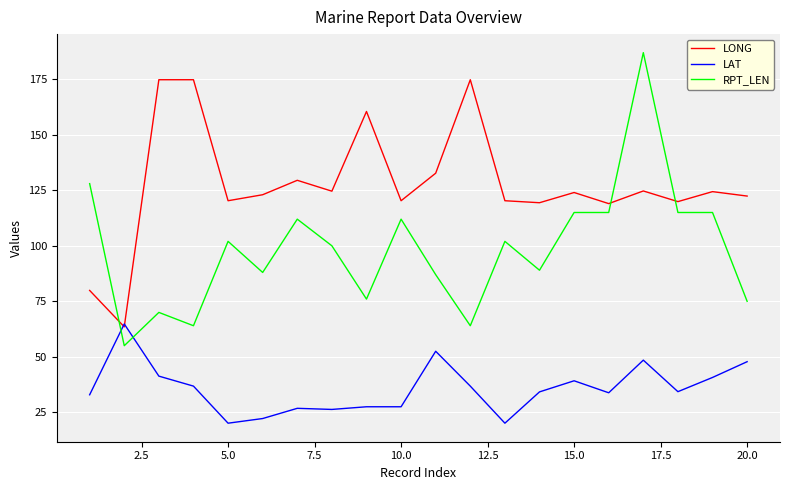

List the series in order of their overall mean, highest first.

LONG, RPT_LEN, LAT